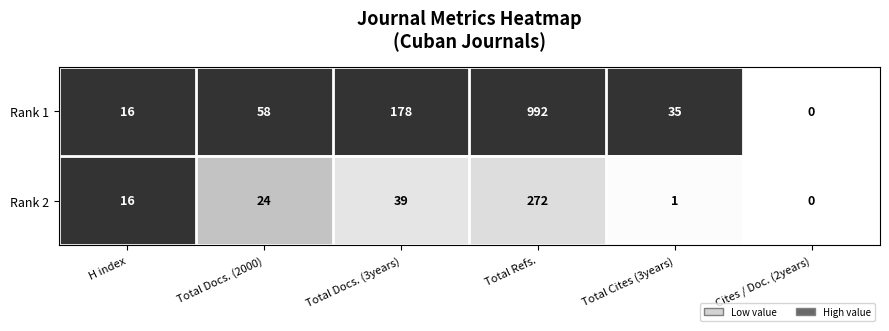

Is the value of Rank 1 at Total Docs. (2000) greater than the value of Rank 2 at H index?

Yes